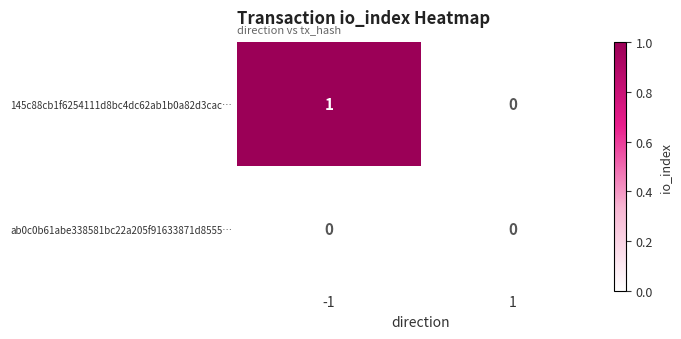

Reading left to right, extract all data points from this chart.

145c88cb1f6254111d8bc4dc62ab1b0a82d3cac…: -1=1	1=0
ab0c0b61abe338581bc22a205f91633871d8555…: -1=0	1=0